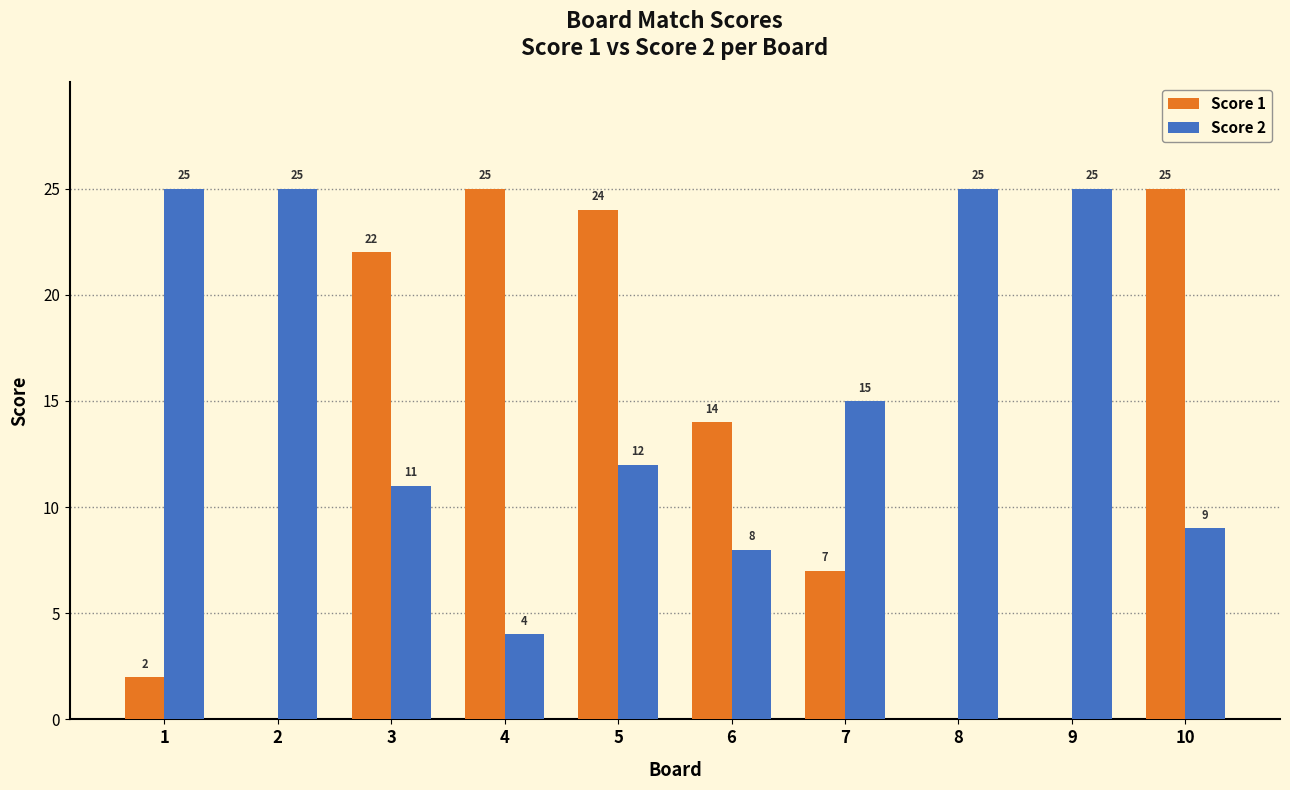

The Score 1 series shows 5 at 6. True or false?

False